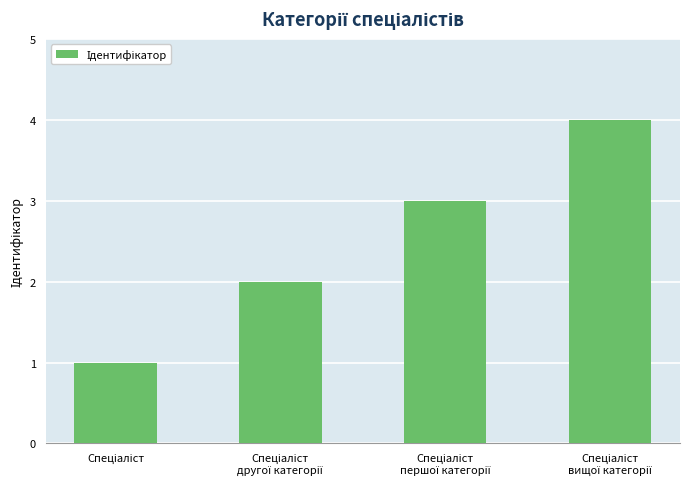

What is the maximum value shown in the chart?

4